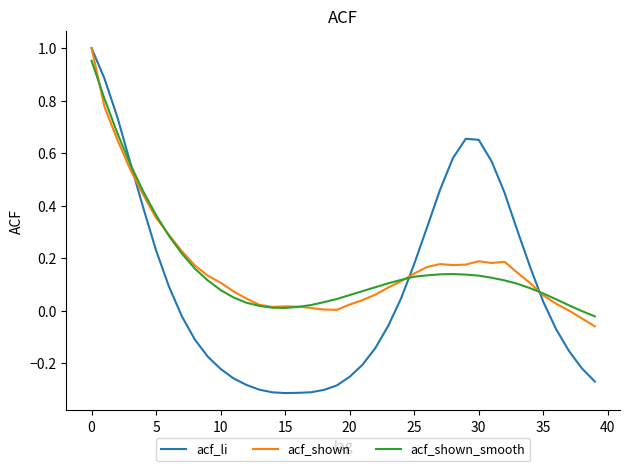

Does the chart display data point markers on the line(s)?

No